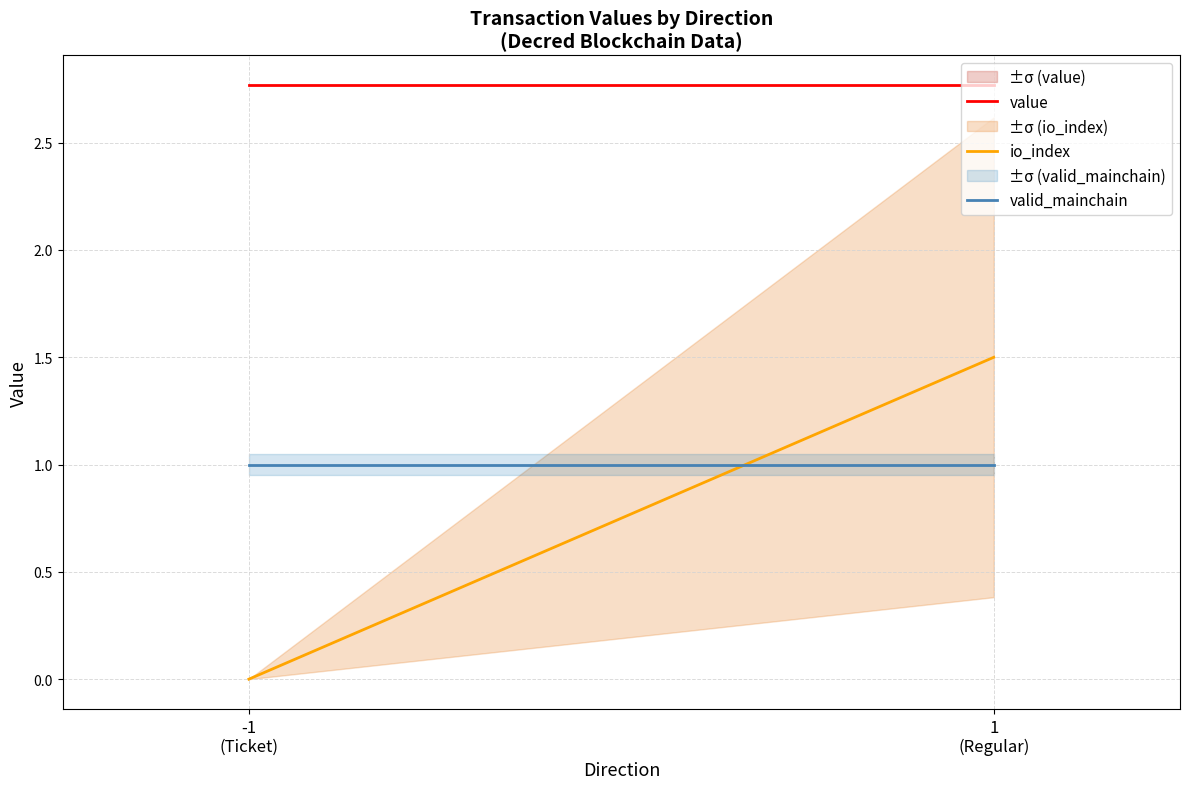

What are all the series names shown in the legend?

value, io_index, valid_mainchain